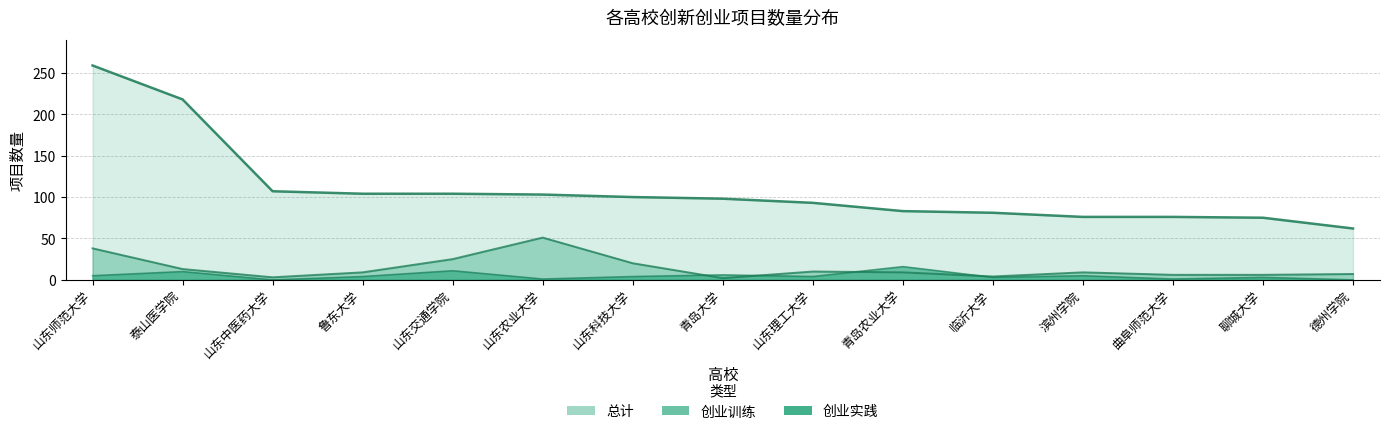

What is the difference between the maximum and minimum values in the 总计 series?

197